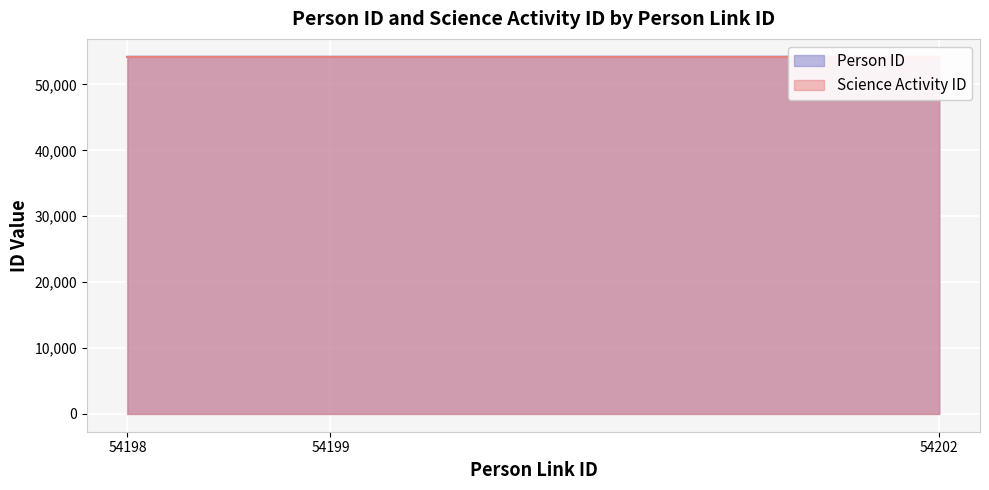

True or false: the data shows 54195 at 54198.

True